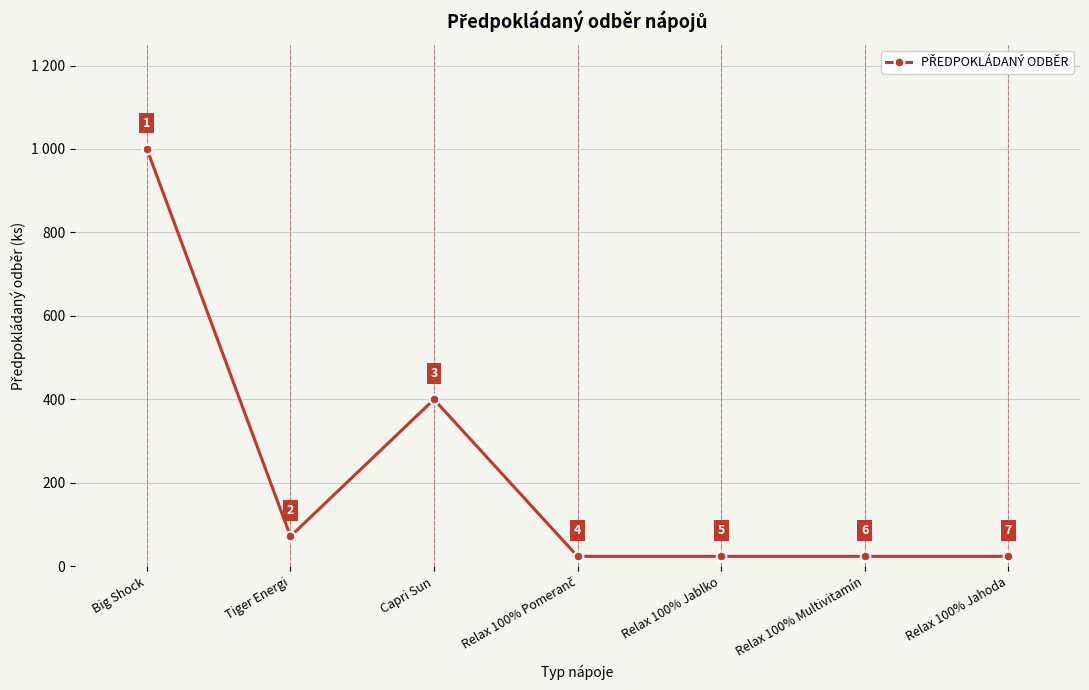

Which label corresponds to the largest value in the chart?

Big Shock